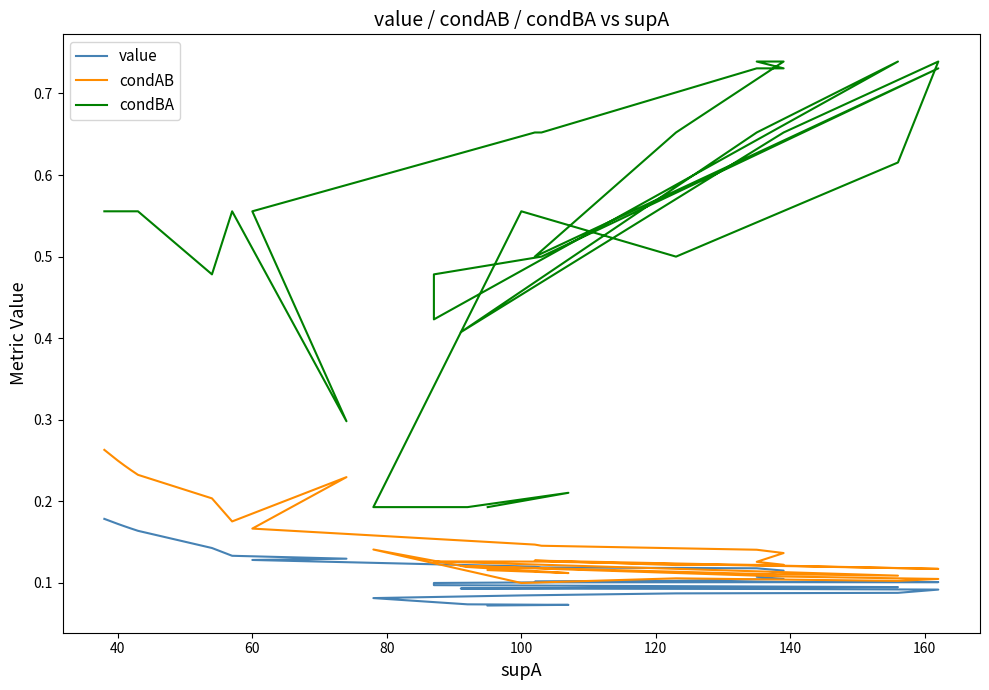

Reading left to right, what are all the values shown in this chart?

value: 0.2	0.2	0.2	0.2	0.2	0.2	0.2	0.2	0.2	0.2	0.1	0.1	0.1	0.1	0.1	0.1	0.1	0.1	0.1	0.1	0.1	0.1	0.1	0.1	0.1	0.1	0.1	0.1	0.1	0.1	0.1	0.1	0.1	0.1	0.1	0.1	0.1	0.1
condAB: 0.3	0.2	0.2	0.2	0.2	0.2	0.2	0.2	0.2	0.2	0.2	0.2	0.2	0.2	0.1	0.1	0.1	0.1	0.1	0.1	0.1	0.1	0.1	0.1	0.1	0.1	0.1	0.1	0.1	0.1	0.1	0.1	0.1	0.1	0.1	0.1	0.1	0.1
condBA: 0.6	0.6	0.6	0.6	0.6	0.6	0.6	0.6	0.6	0.6	0.5	0.6	0.3	0.6	0.7	0.7	0.7	0.7	0.7	0.7	0.7	0.5	0.7	0.5	0.5	0.4	0.7	0.7	0.4	0.7	0.7	0.6	0.5	0.6	0.2	0.2	0.2	0.2